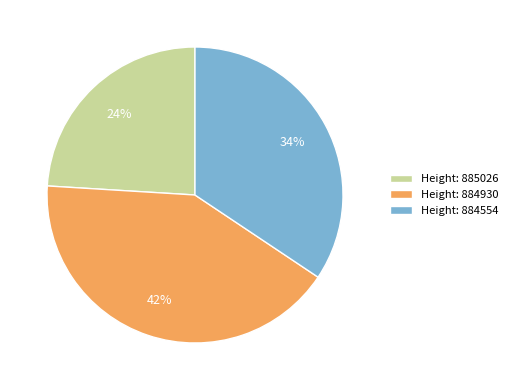

Which has a higher value, Height: 884554 or Height: 884930?

Height: 884930